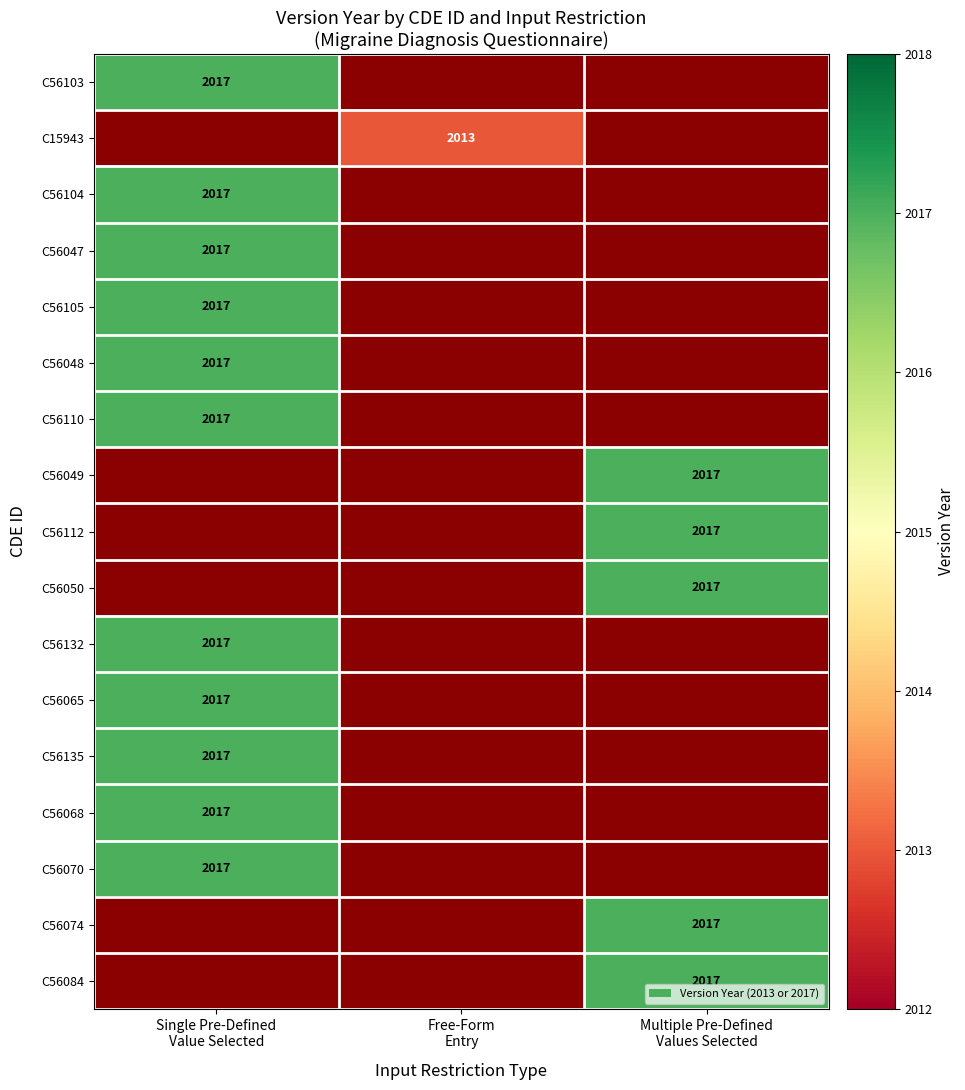

True or false: C56074 has a value of 2017.0 at Multiple Pre-Defined Values Selected.

True